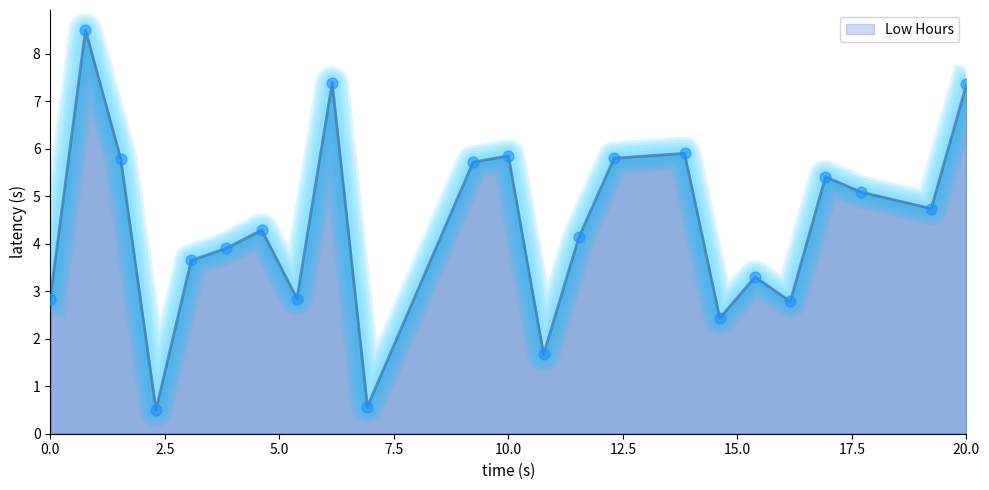

What is the smallest value displayed?

0.5